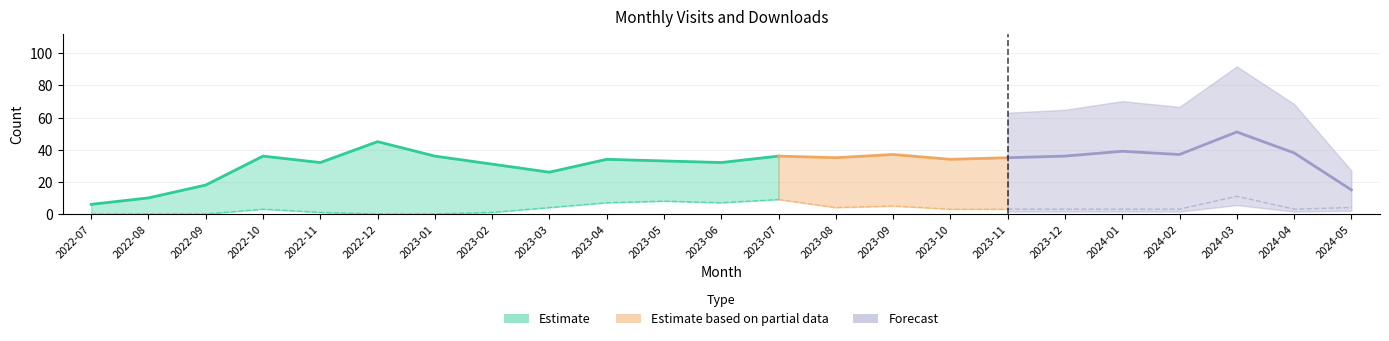

At which category is the sum across all series the highest?

2024-03